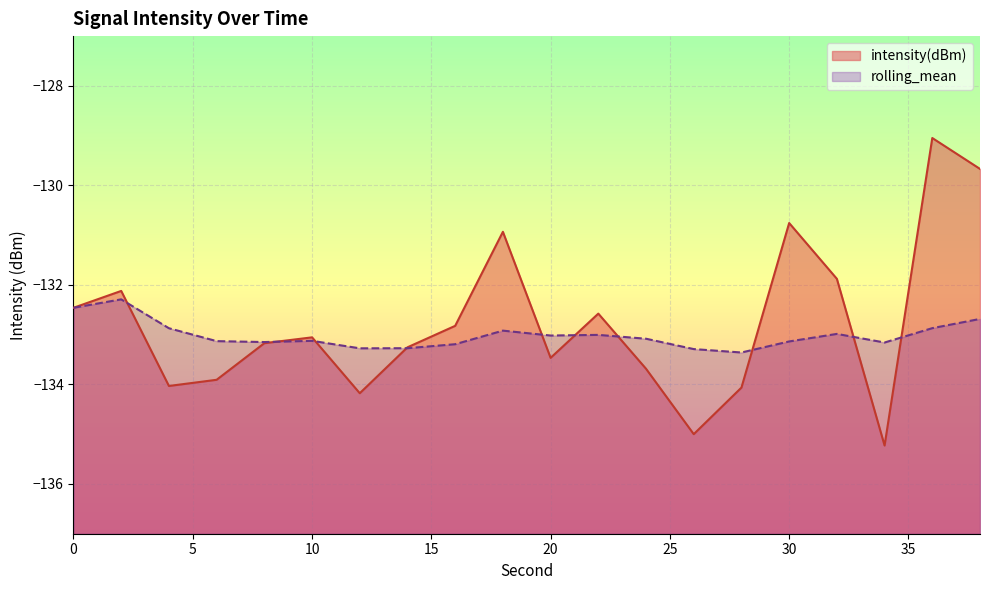

True or false: intensity(dBm) has more than 0 points higher than both neighbors.

True